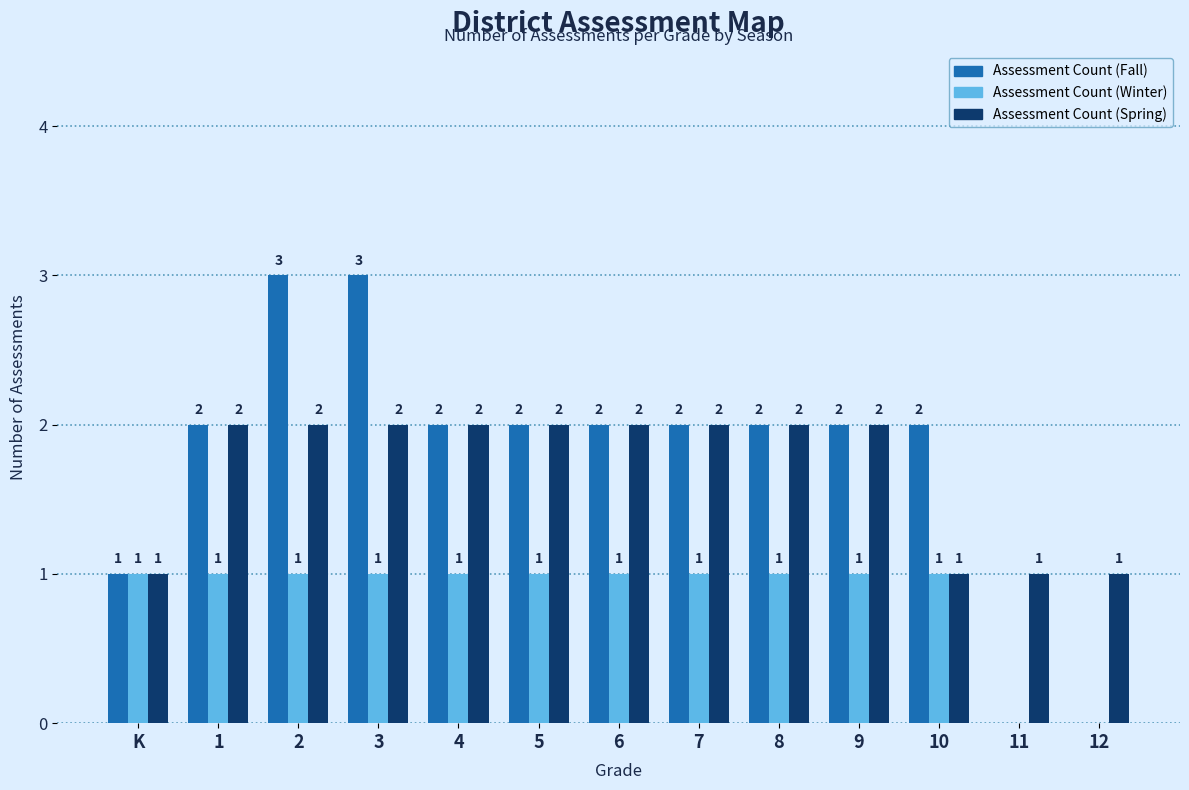

What is the maximum value shown in the chart?

3